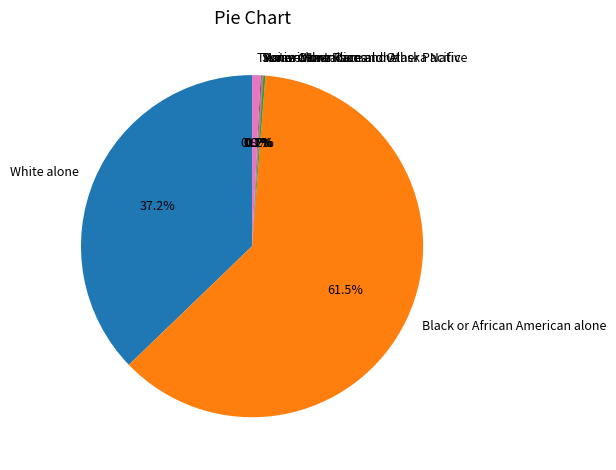

Which category has the biggest portion of the pie?

Black or African American alone